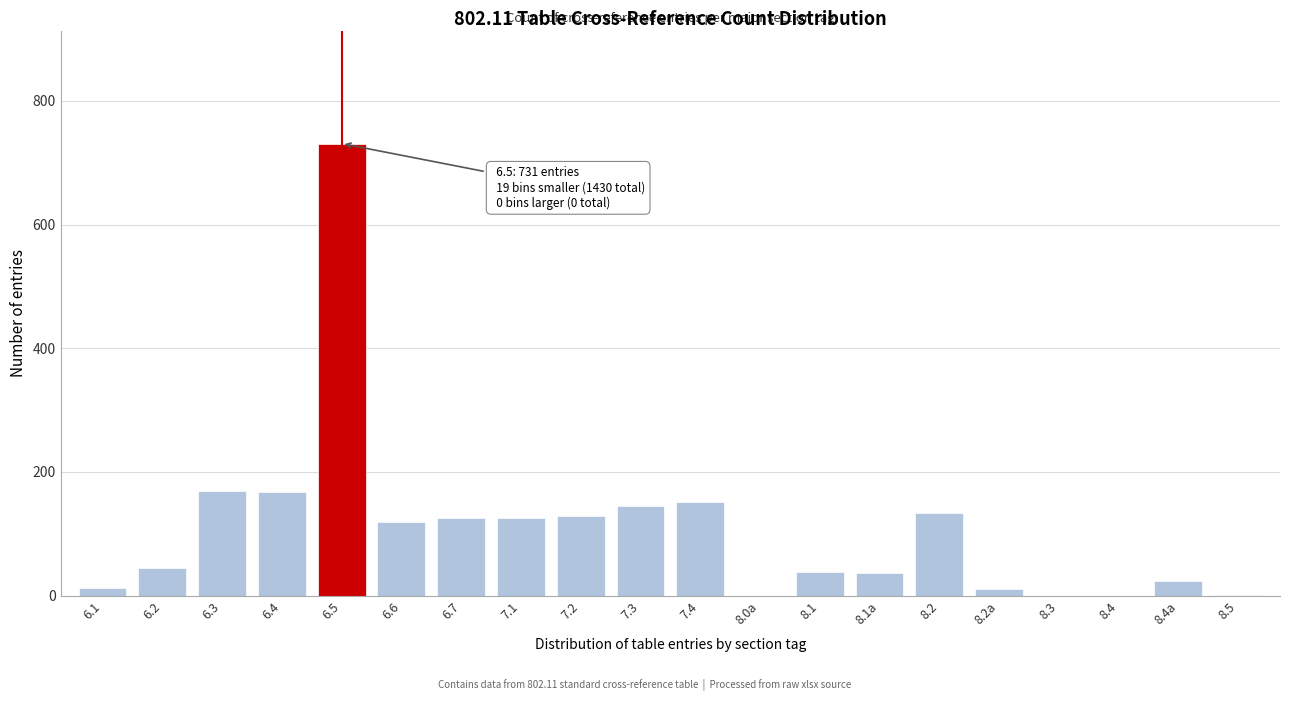

What is the change in value from 6.6 to 8.1a?

-82